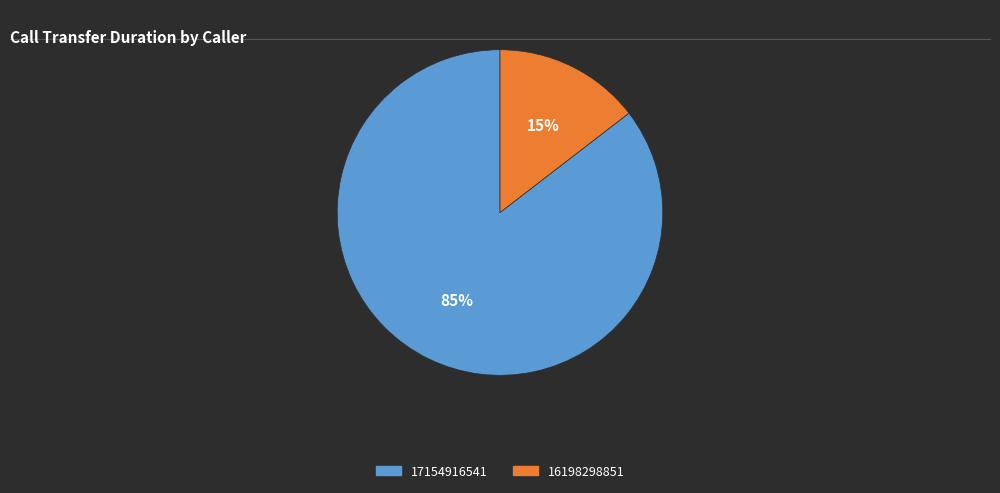

What is the ratio of the value at 16198298851 to the value at 17154916541?

0.2